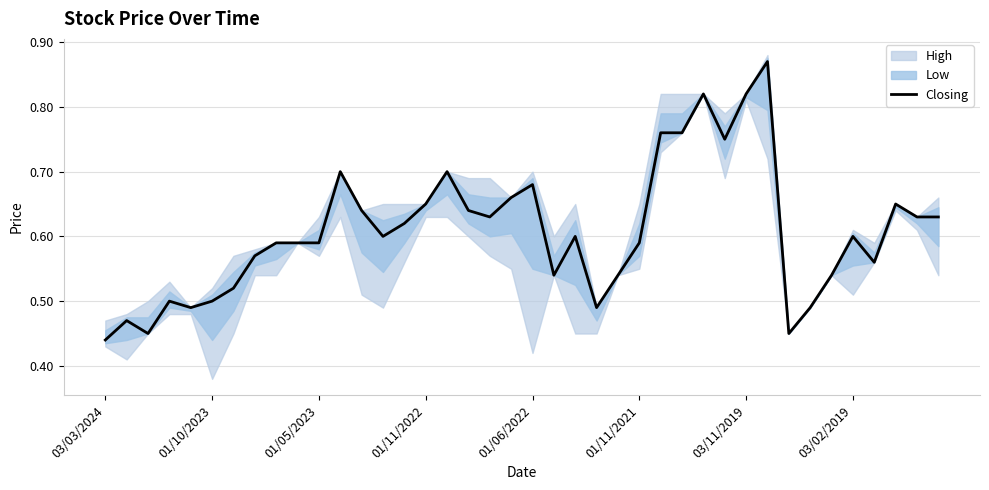

The Closing series shows 0.8 at 01/11/2021. True or false?

False